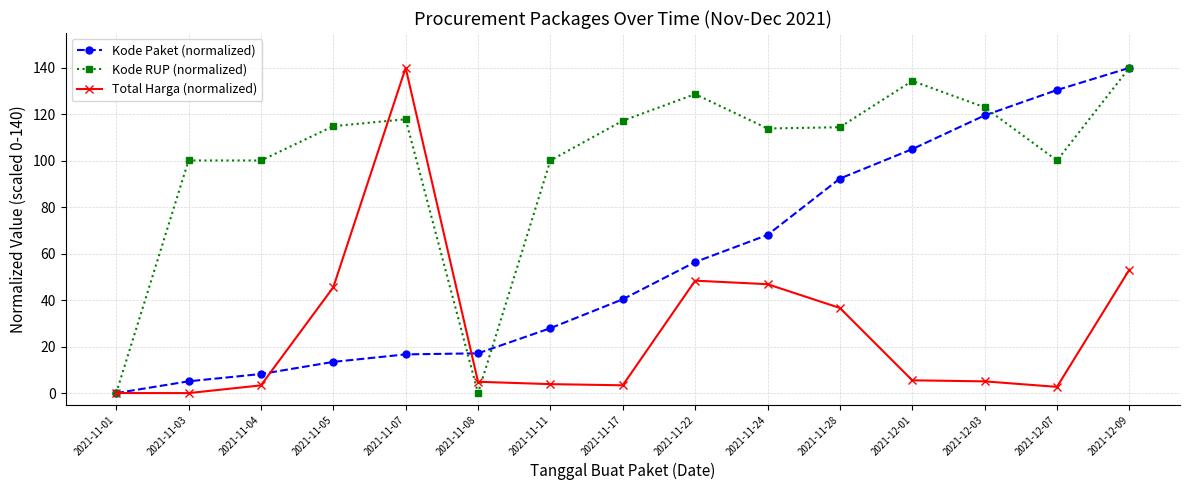

What is the label of the 13th point from the right?

2021-11-04